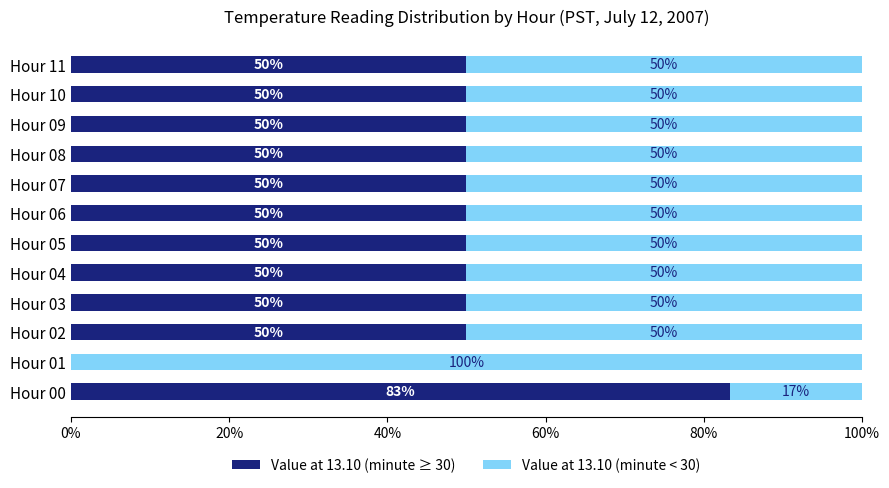

How many categories are shown in the chart?

12